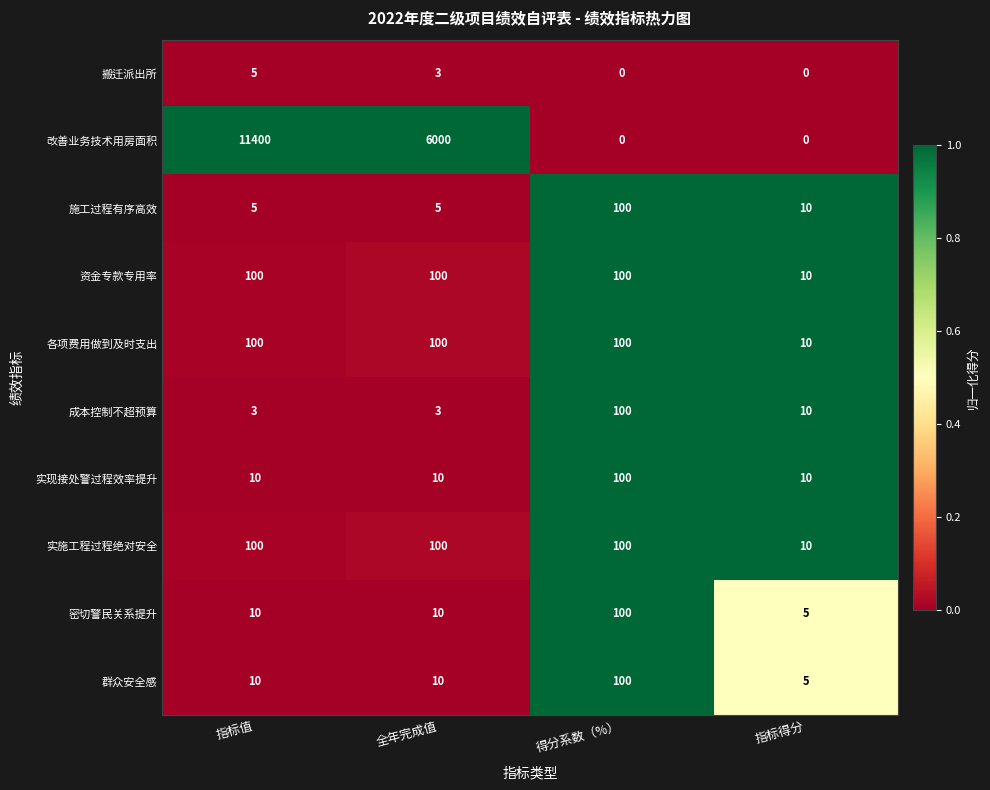

What is the approximate value of 改善业务技术用房面积 at 全年完成值, to the nearest 50?

6000